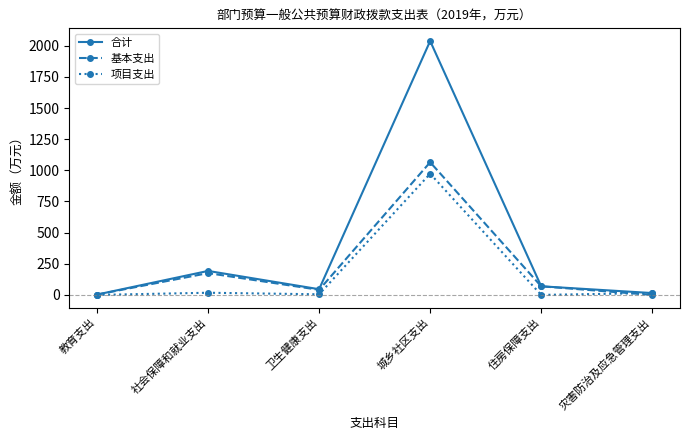

What is the label of the 1st point from the left?

教育支出